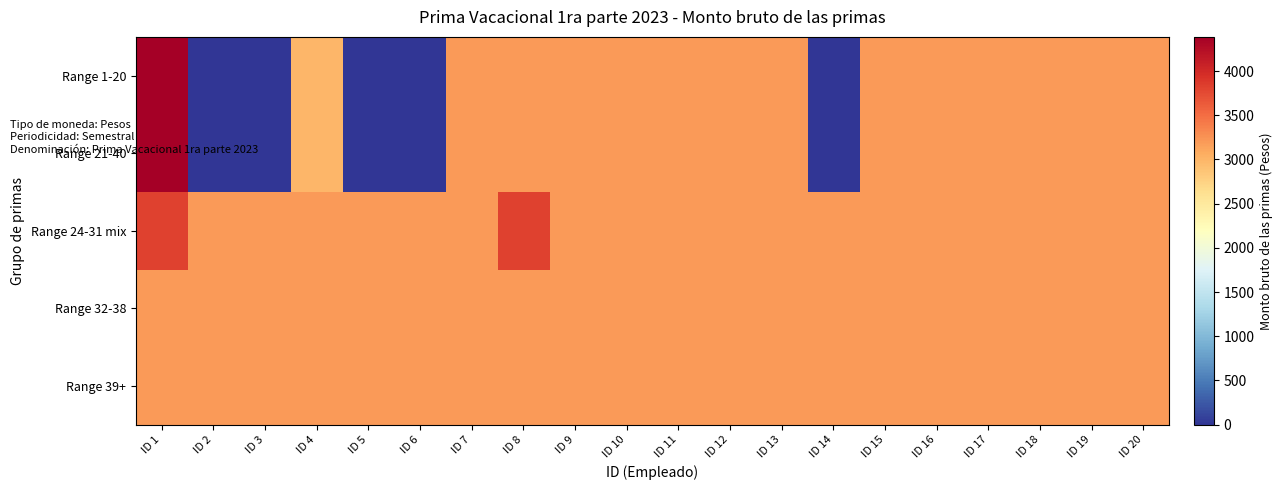

List the series in order of their peak value, highest first.

Range 1-20, Range 21-40, Range 24-31 mix, Range 32-38, Range 39+